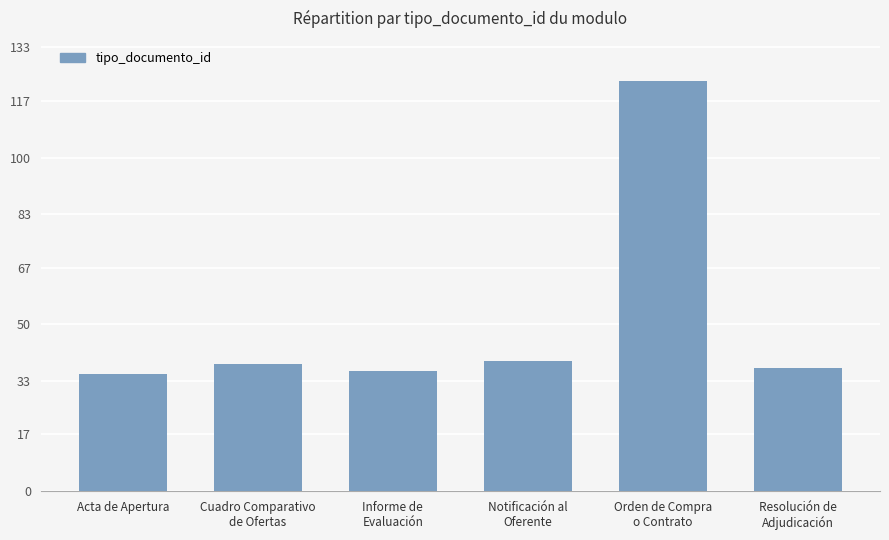

True or false: the data shows 123 at Orden de Compra
o Contrato.

True